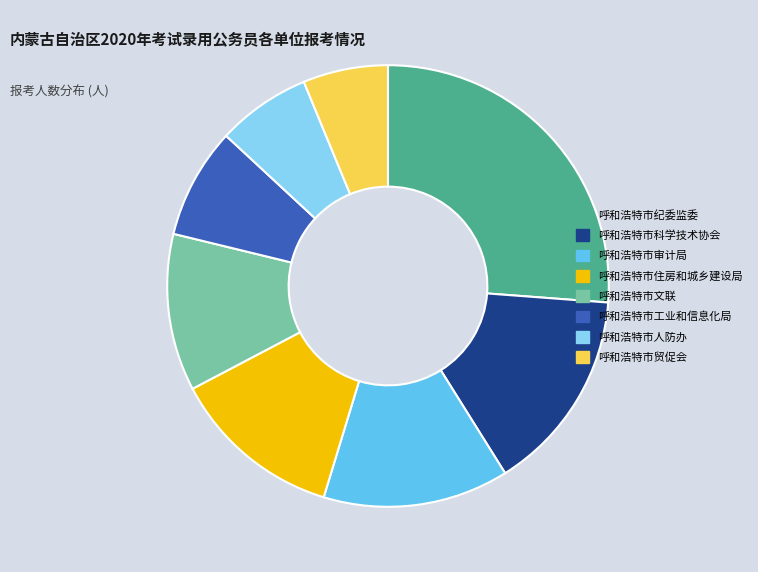

Is there any slice that represents more than half of the pie?

No